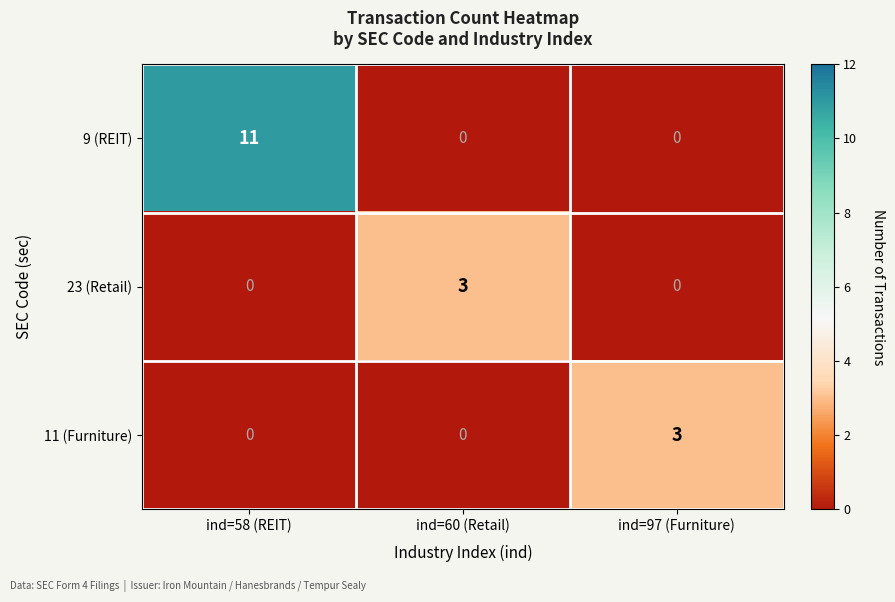

How many distinct data groups are displayed?

3